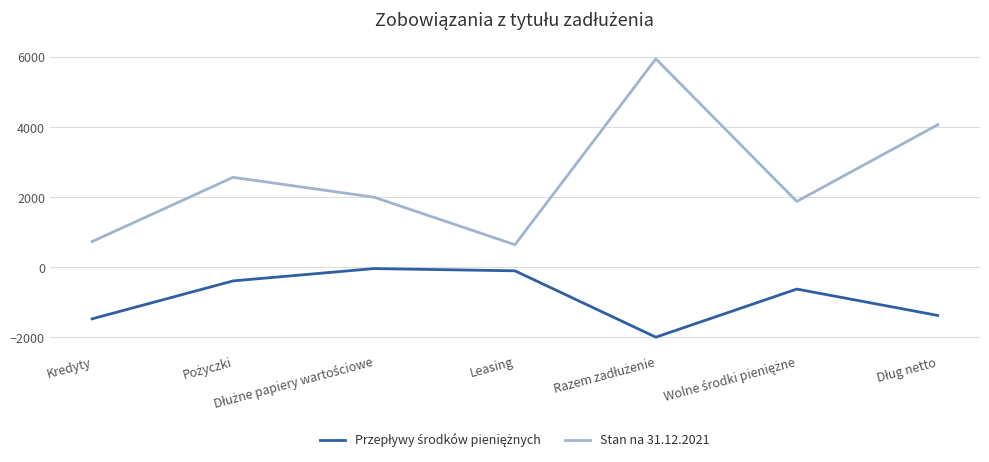

What is the total value across all series at Kredyty?

-735